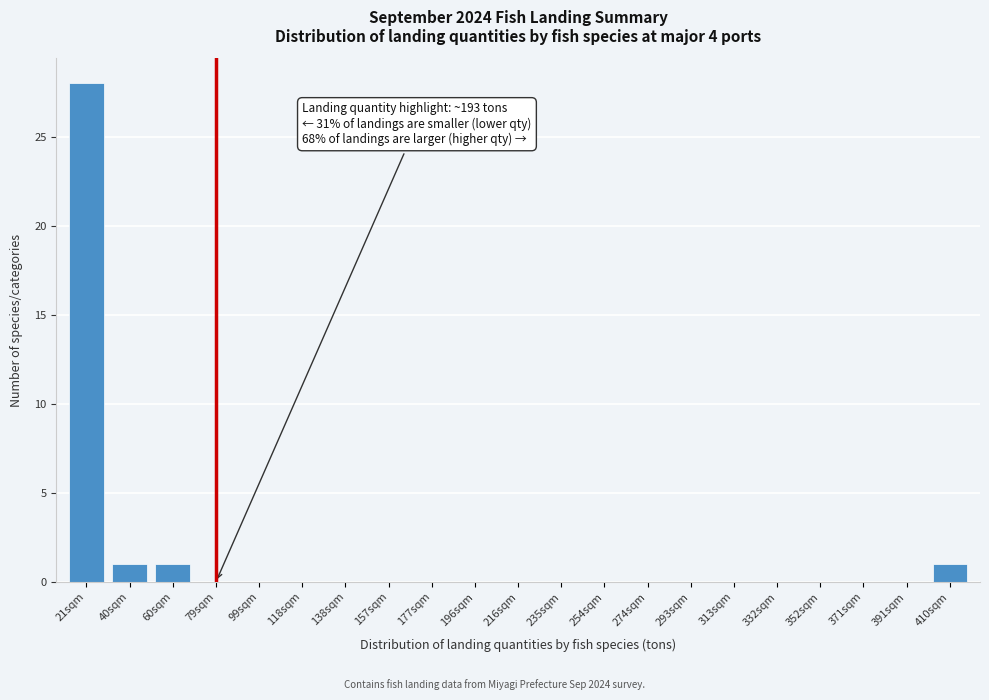

Reading left to right, list all the values displayed in this chart.

21sqm=28	40sqm=1	60sqm=1	79sqm=0	99sqm=0	118sqm=0	138sqm=0	157sqm=0	177sqm=0	196sqm=0	216sqm=0	235sqm=0	254sqm=0	274sqm=0	293sqm=0	313sqm=0	332sqm=0	352sqm=0	371sqm=0	391sqm=0	410sqm=1